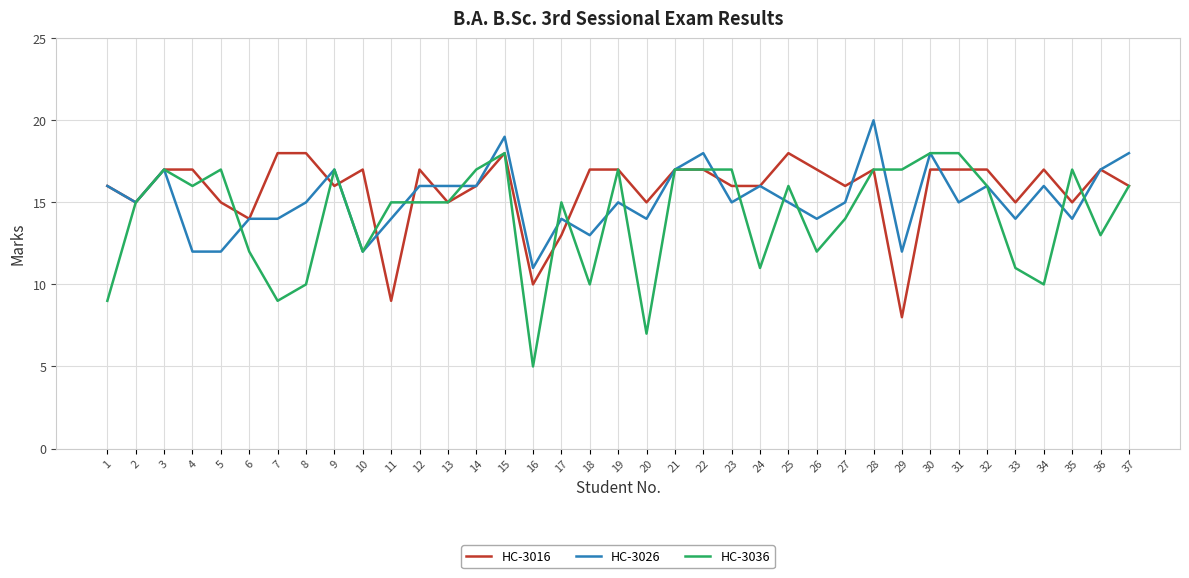

Where is the first local maximum for HC-3036?

3